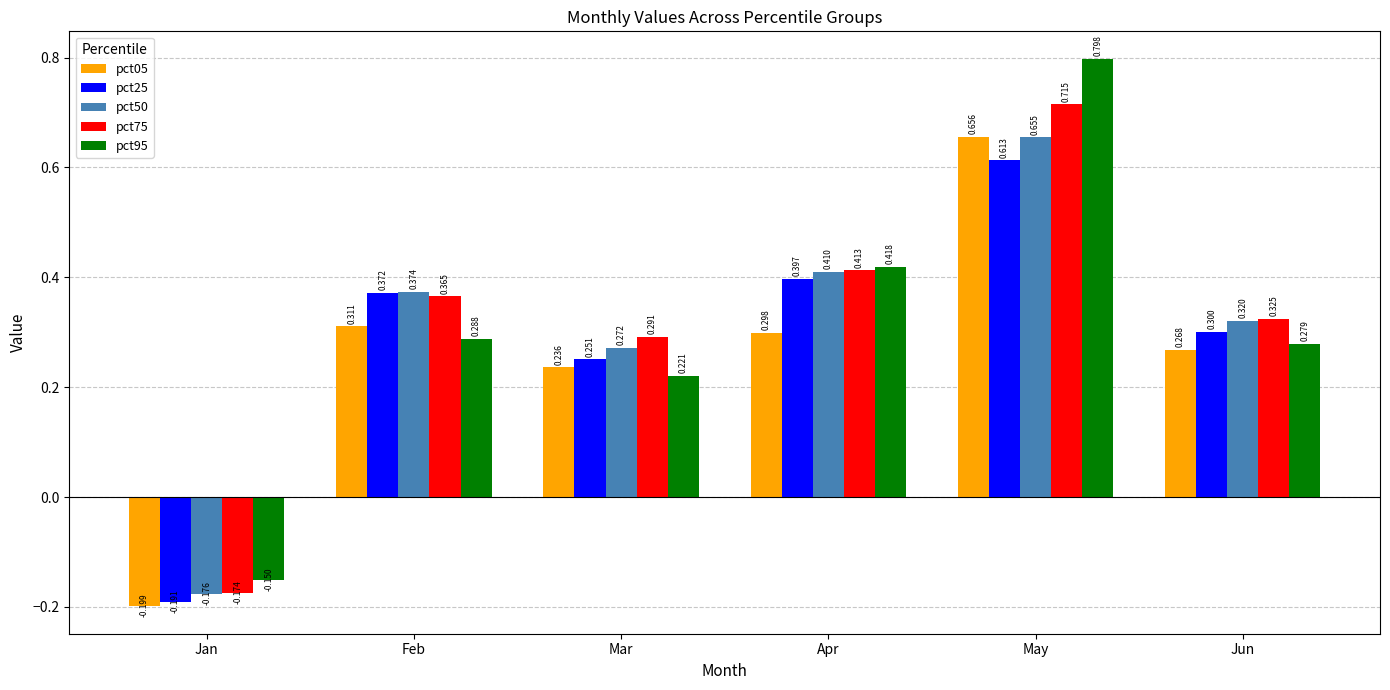

What is the spread (max minus min) of values at Jun?

0.1